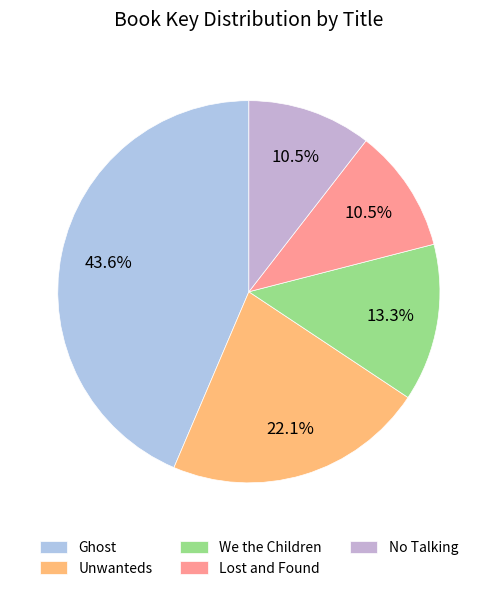

Count the number of slices in the pie.

5